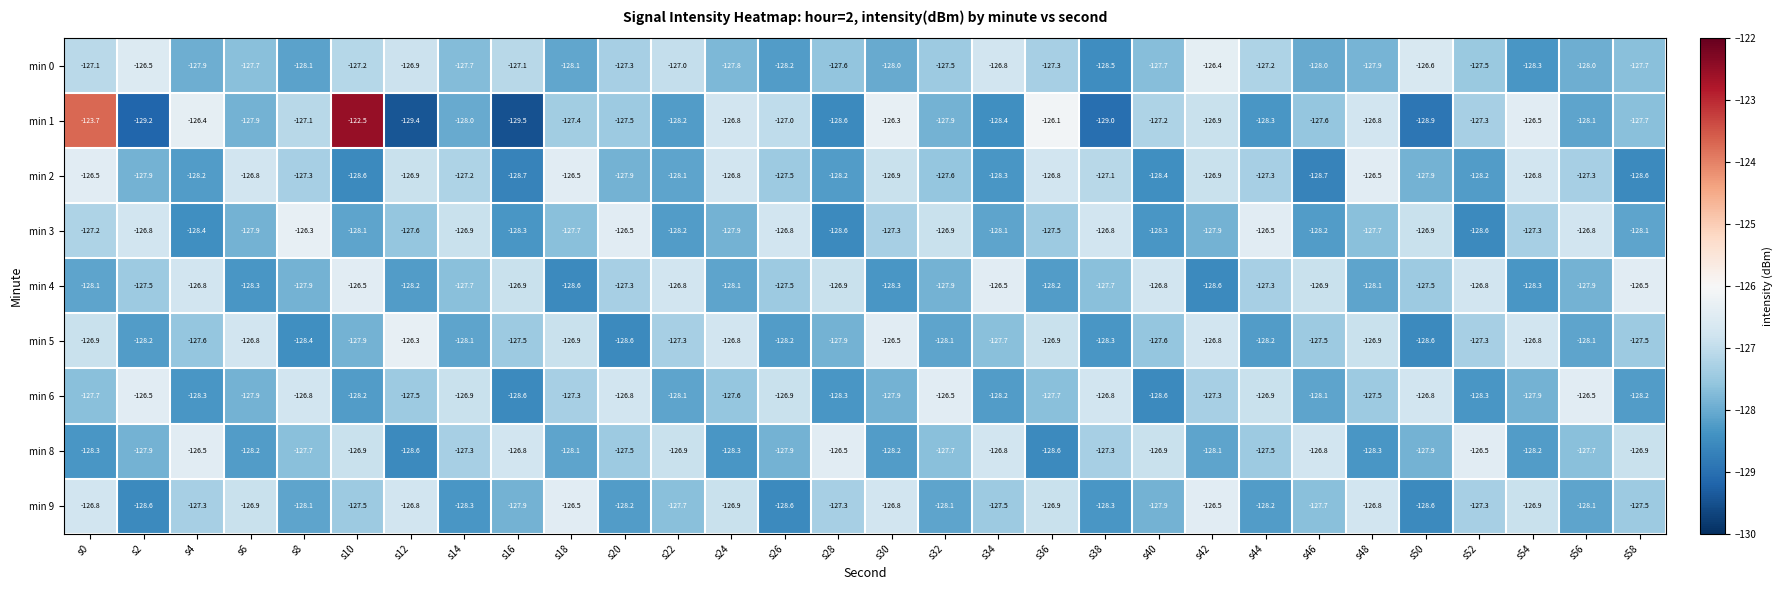

What is the difference between the highest and lowest values at s16?

2.7